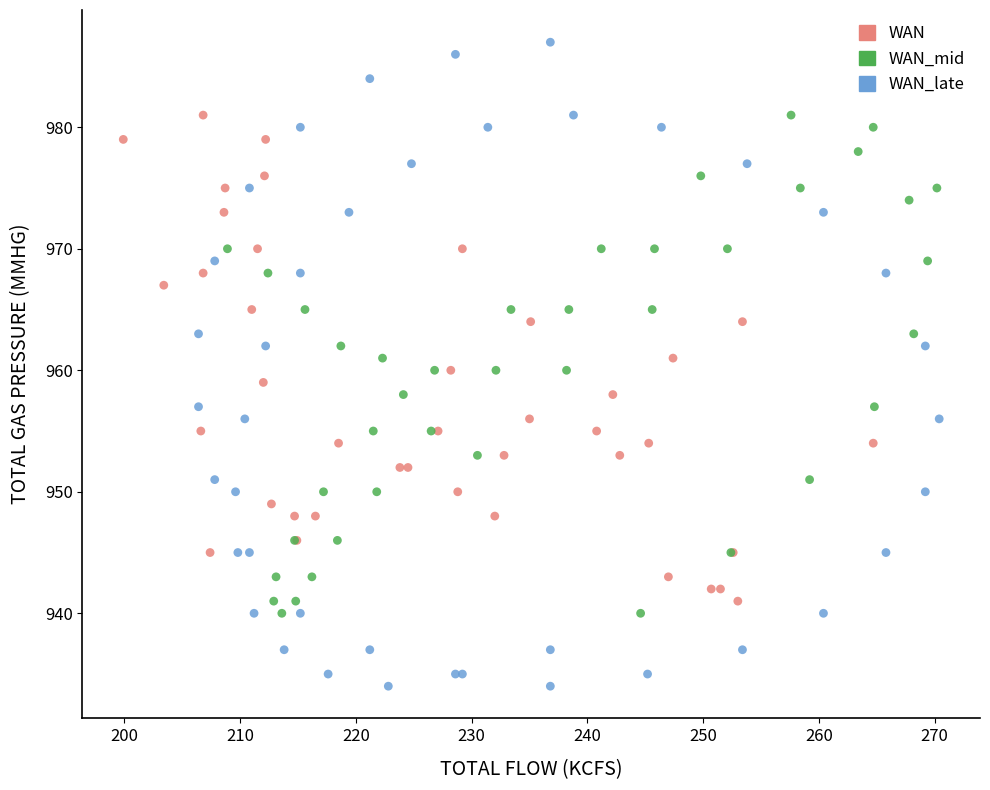

Which series has the largest Y range (max minus min)?

WAN_late